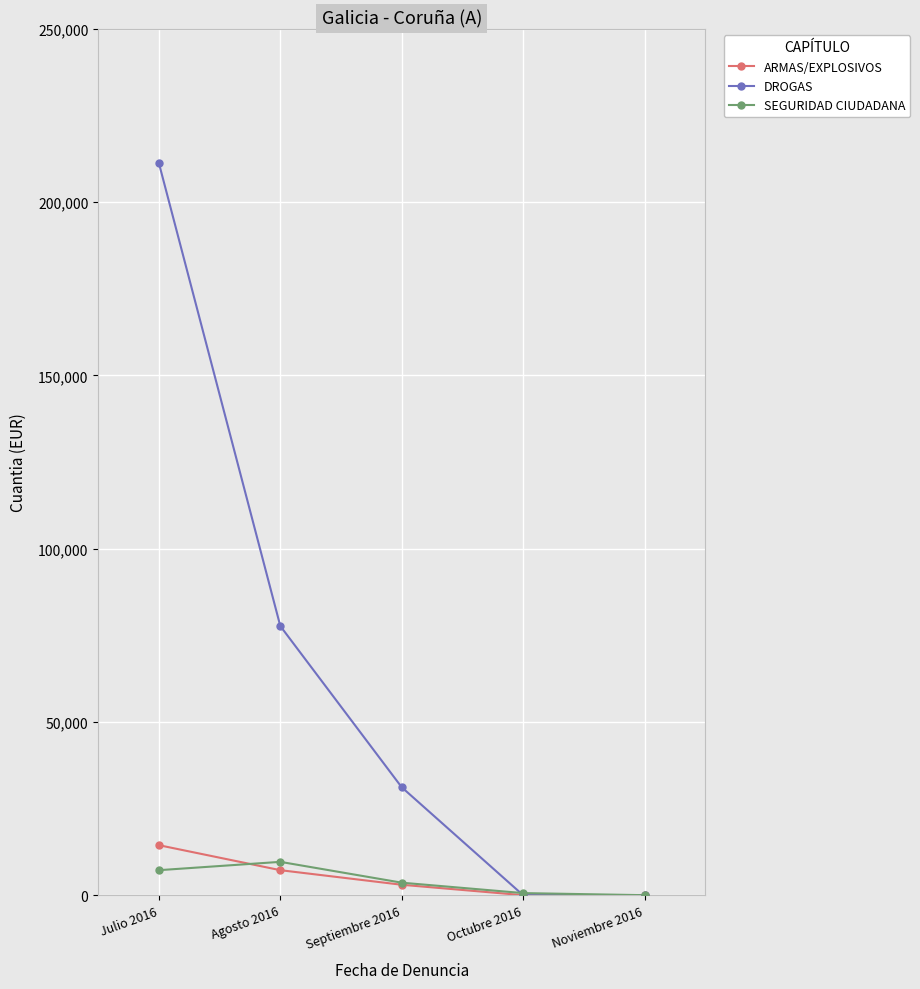

What is the sum of all SEGURIDAD CIUDADANA values?

21035